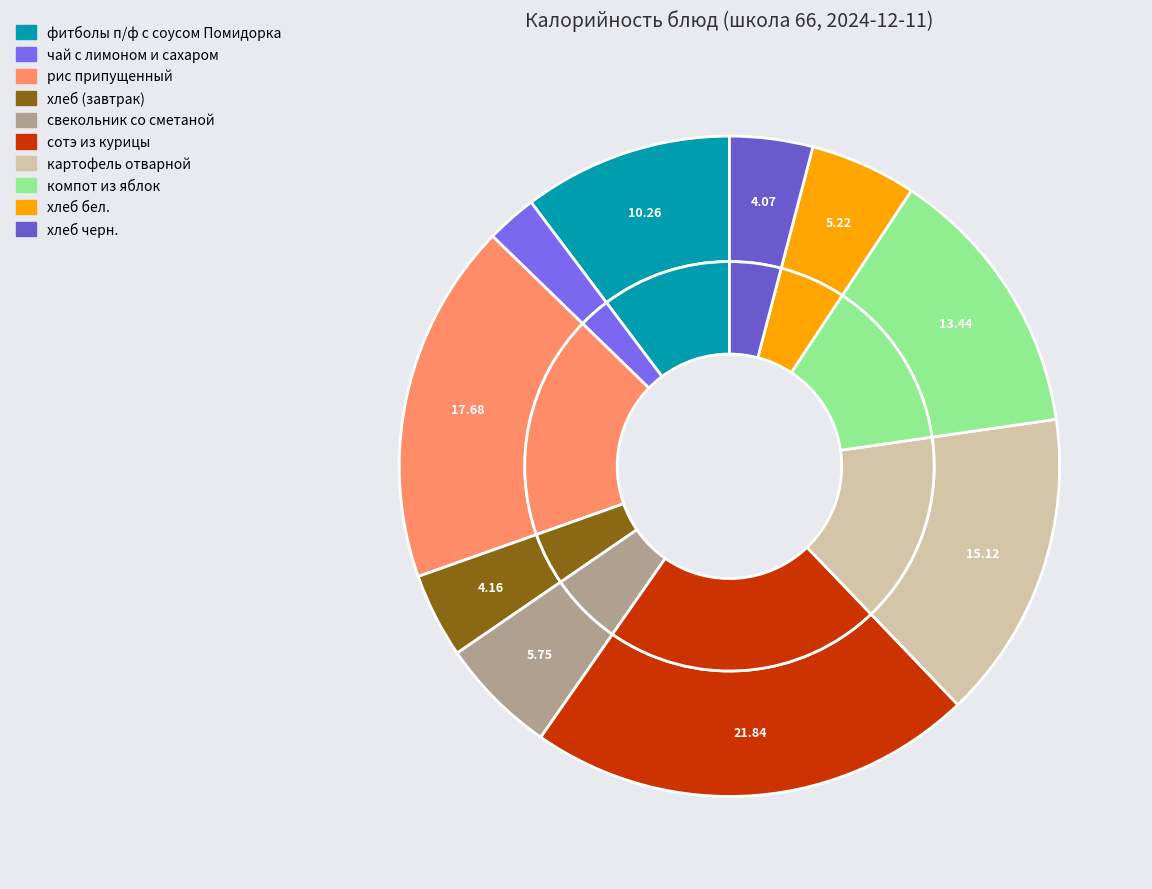

To the nearest percent, what is the average slice percentage?

10%